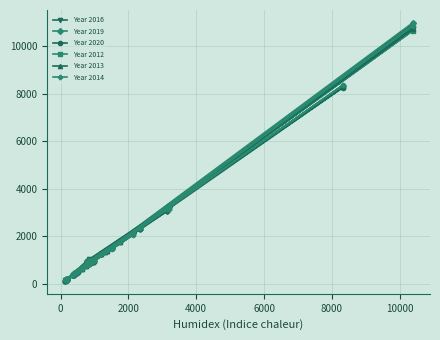

Which series has the largest range (max minus min)?

Year 2019